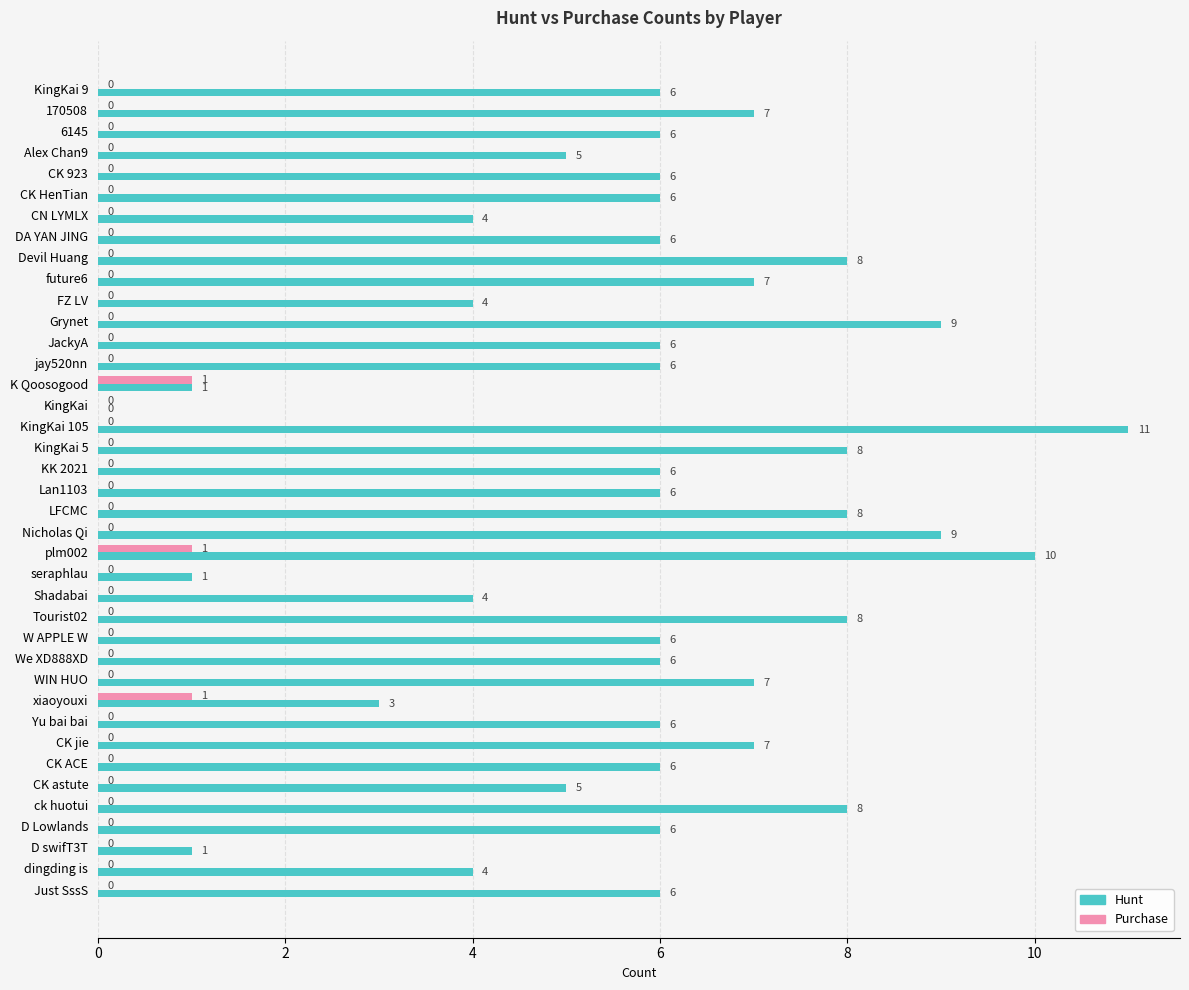

Which label corresponds to the largest value in the chart?

KingKai 105